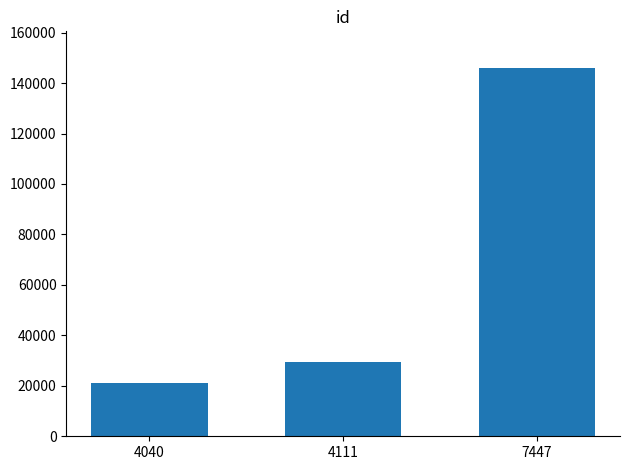

Reading left to right, what are all the values shown in this chart?

21099	29521	145905